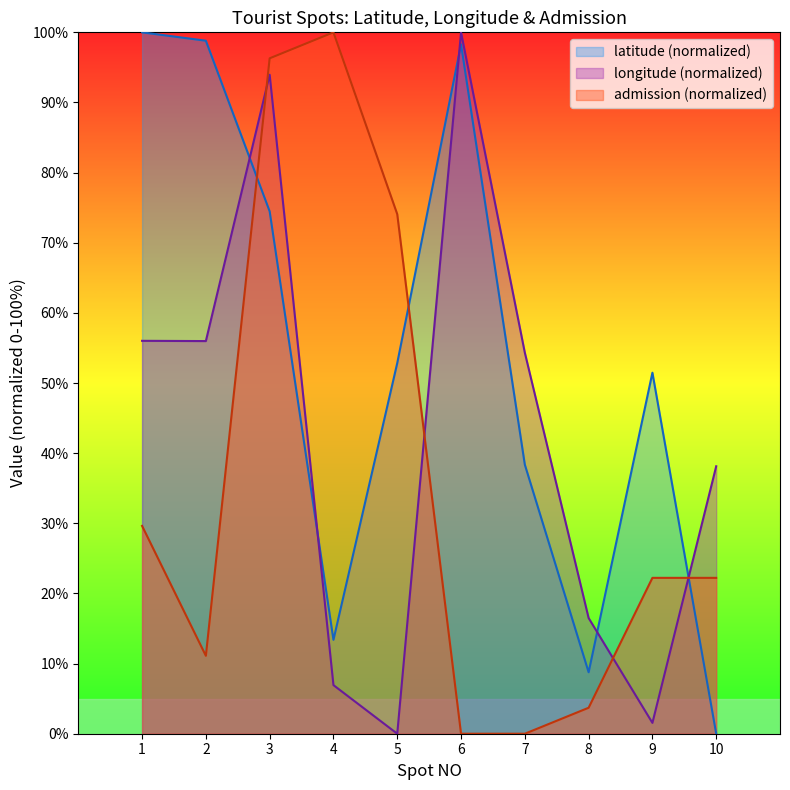

Read the latitude value at 4.

13.4